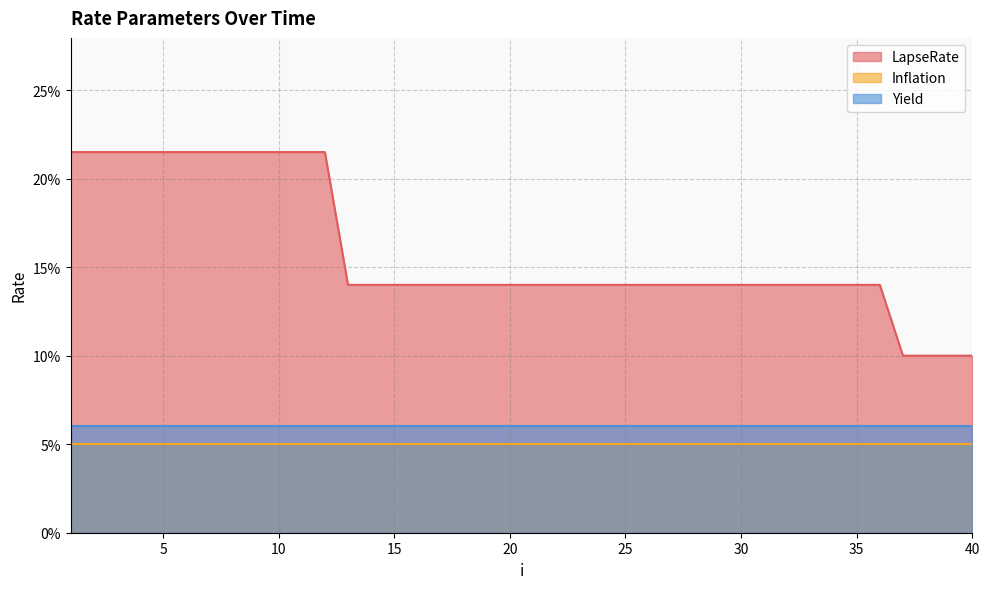

True or false: Inflation has more than 0 interior local peaks.

False